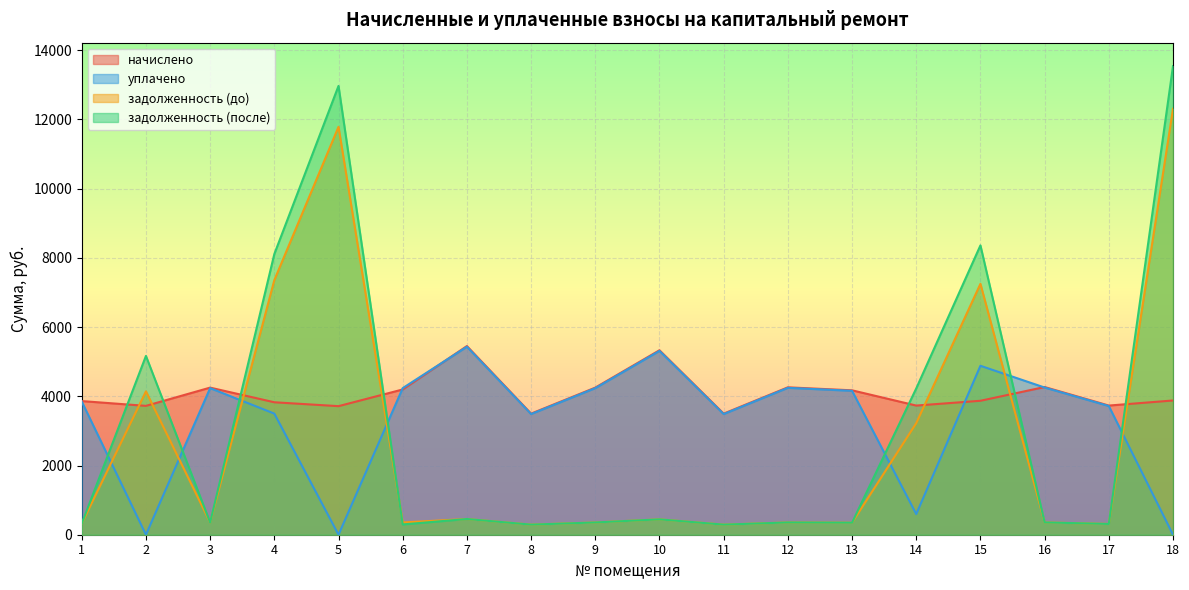

At 18, list the series in order from smallest to largest.

уплачено, начислено, задолженность (до), задолженность (после)